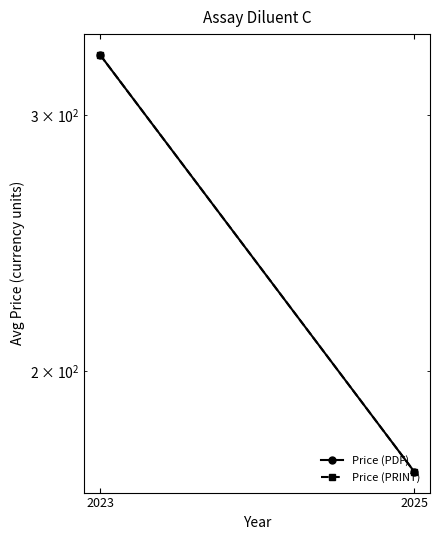

What is the sum of all Price (PRINT) values?

500.4